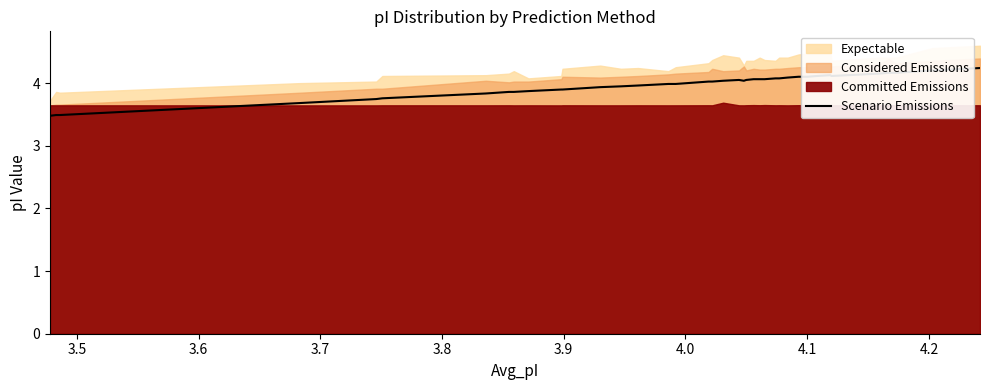

How many values are below 4?

17